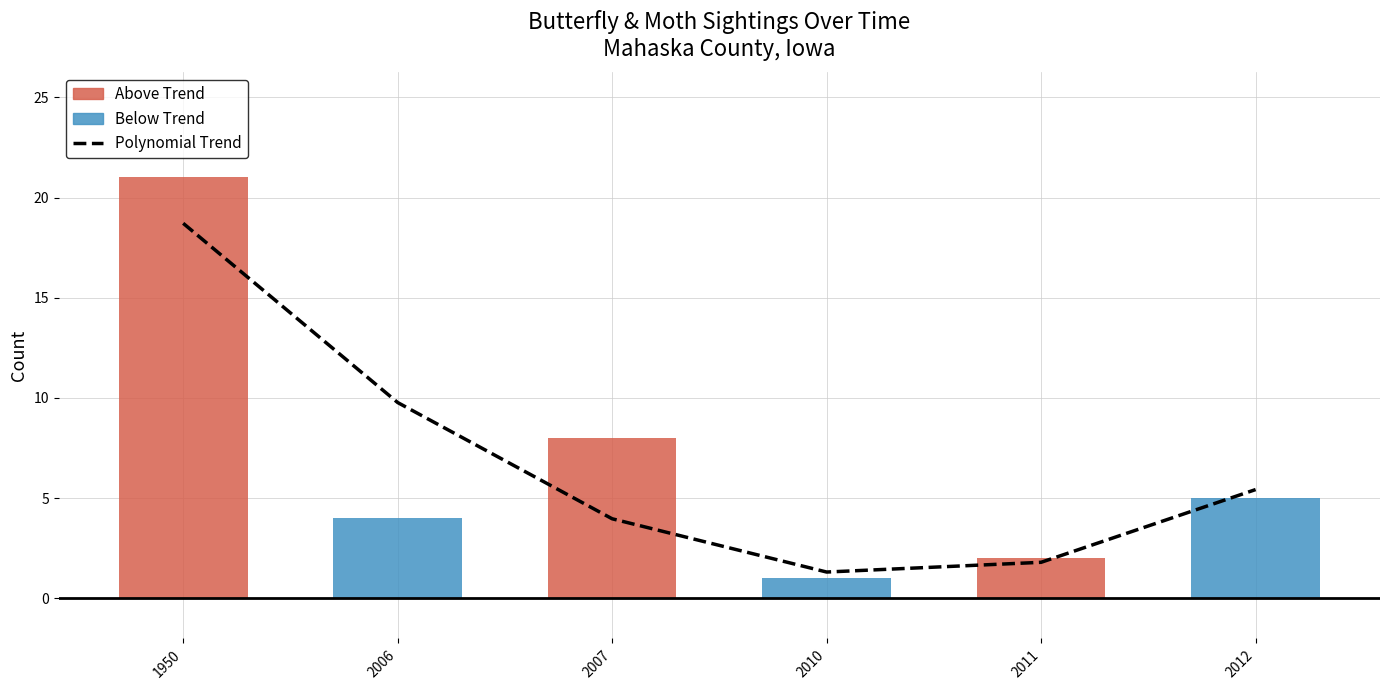

Reading left to right, extract all data points from this chart.

Polynomial Trend: 18.7	9.8	4.0	1.3	1.8	5.4
Annual Count: 21.0	4.0	8.0	1.0	2.0	5.0